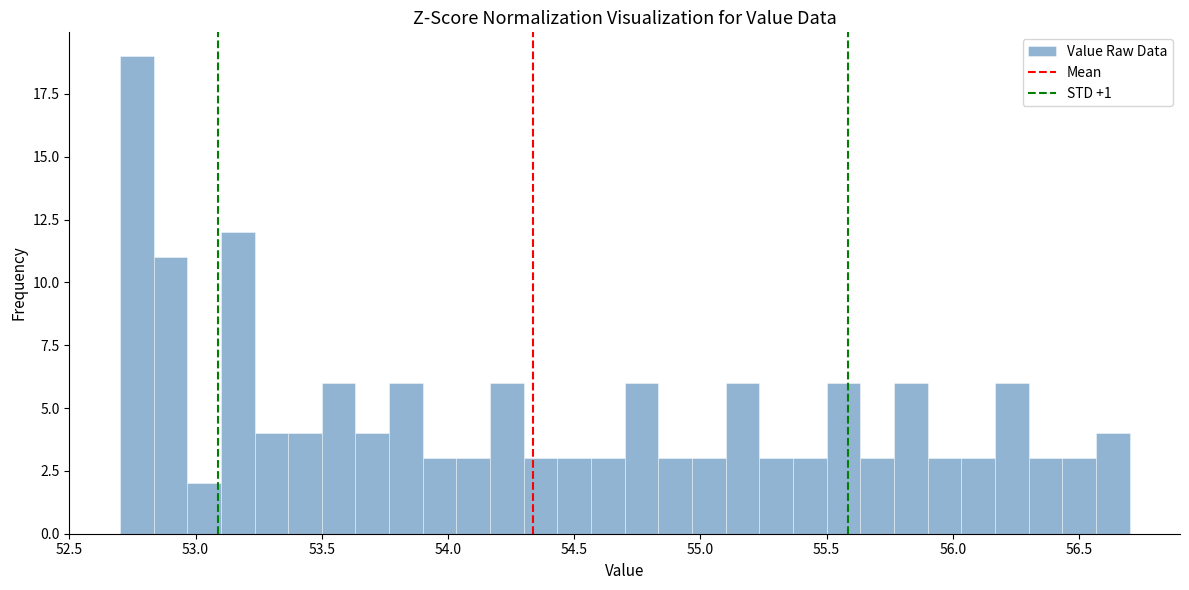

Read against the x-axis, roughly where is the centre of the tallest bar?

52.75